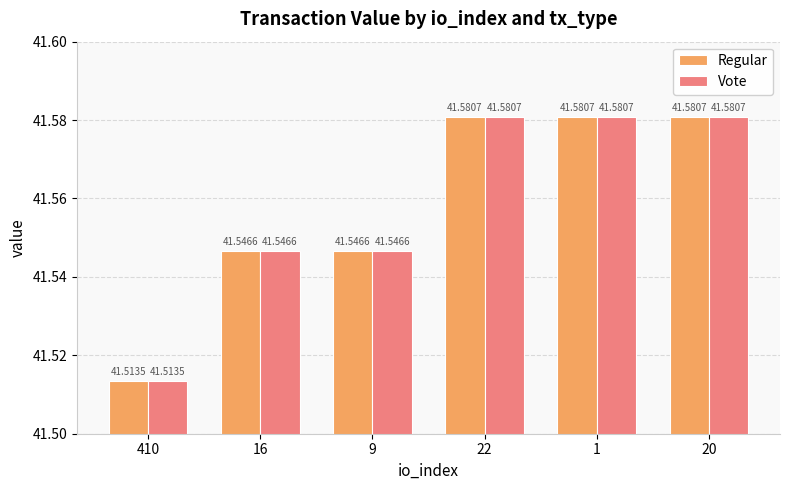

Reading left to right, extract all data points from this chart.

Regular: 41.5	41.5	41.5	41.6	41.6	41.6
Vote: 41.5	41.5	41.5	41.6	41.6	41.6